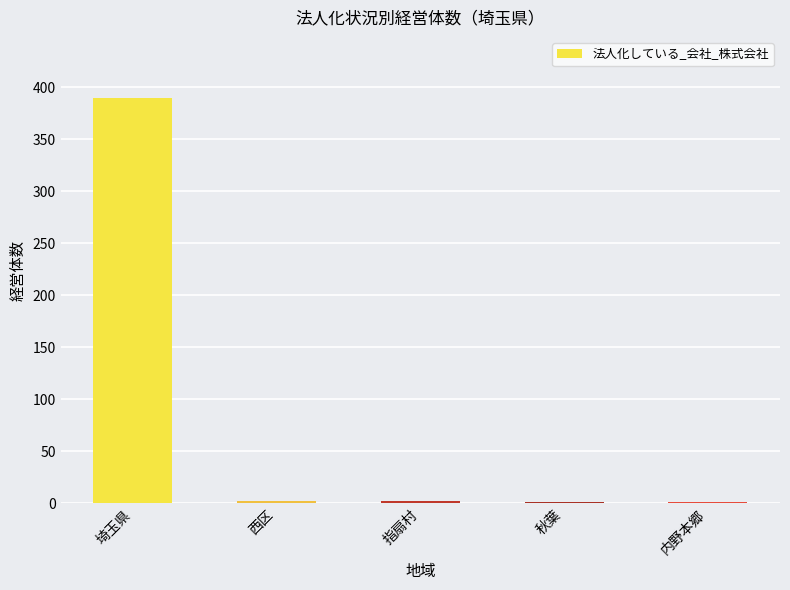

How many distinct data groups are displayed?

1